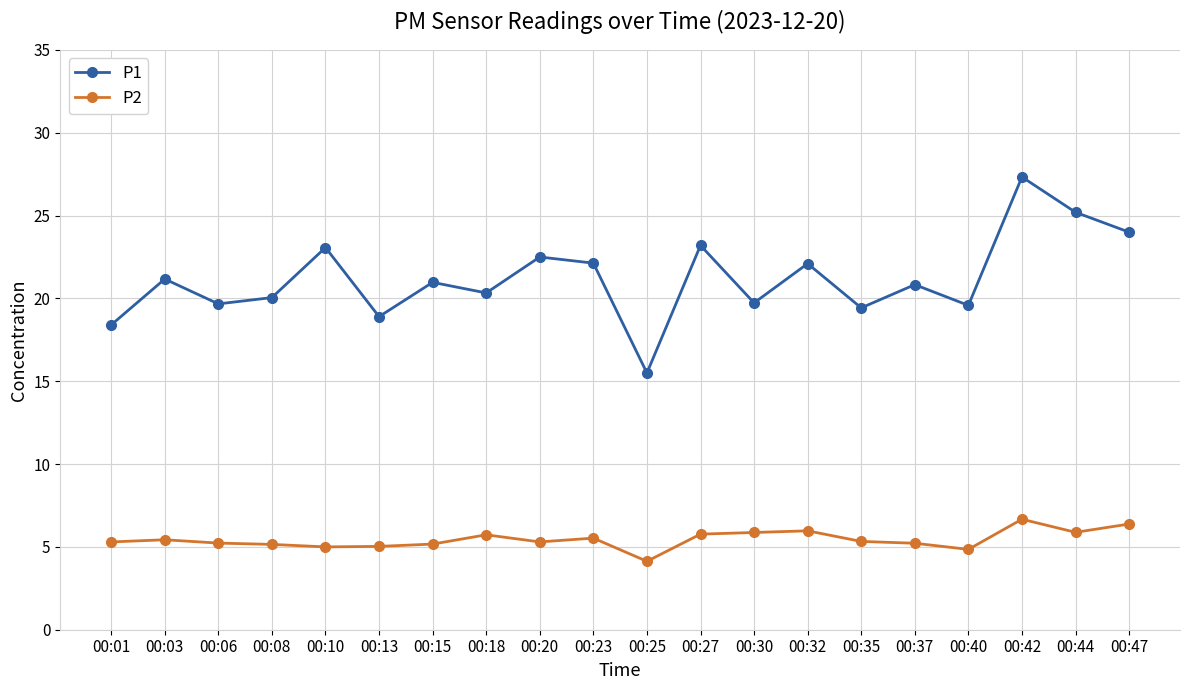

What is the approximate value of P2 at 00:47?

6.4